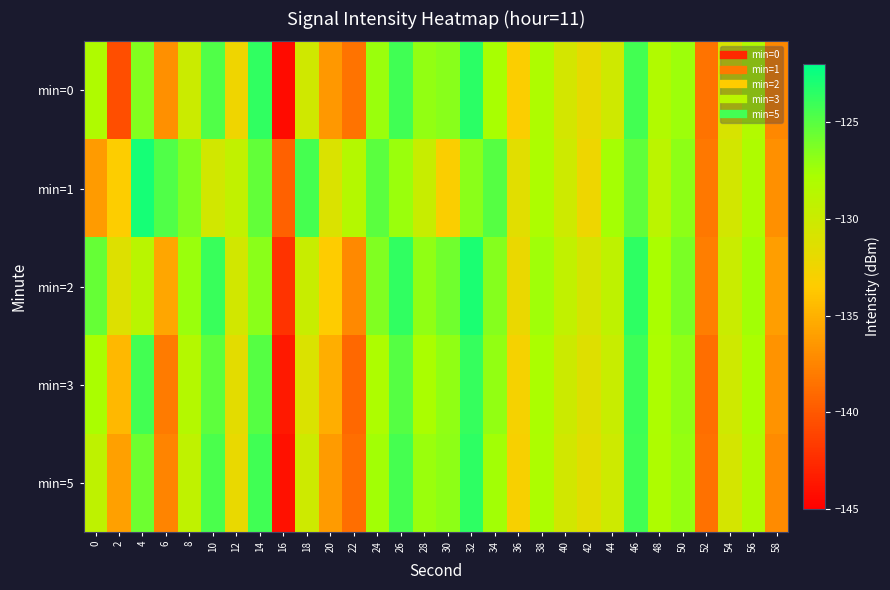

Reading left to right, extract all data points from this chart.

min=0: 0=-128.2	2=-140.5	4=-126.5	6=-136.8	8=-129.9	10=-124.7	12=-132.4	14=-123.7	16=-144.3	18=-130.3	20=-136.4	22=-138.4	24=-127.3	26=-124.2	28=-127.0	30=-126.6	32=-123.5	34=-127.7	36=-133.3	38=-128.1	40=-130.6	42=-131.9	44=-130.2	46=-124.3	48=-128.2	50=-127.3	52=-138.5	54=-130.8	56=-128.3	58=-137.3
min=1: 0=-136.3	2=-133.4	4=-122.8	6=-124.7	8=-126.3	10=-130.4	12=-129.3	14=-125.4	16=-139.5	18=-124.4	20=-131.0	22=-128.5	24=-125.1	26=-127.3	28=-129.8	30=-133.2	32=-126.7	34=-124.9	36=-131.5	38=-128.0	40=-130.1	42=-132.4	44=-127.6	46=-125.3	48=-129.0	50=-126.8	52=-138.2	54=-130.5	56=-128.1	58=-136.9
min=2: 0=-125.5	2=-131.2	4=-128.8	6=-135.6	8=-127.3	10=-123.9	12=-130.4	14=-126.7	16=-142.1	18=-129.8	20=-133.5	22=-137.2	24=-126.4	26=-123.7	28=-126.9	30=-125.8	32=-122.9	34=-126.5	36=-132.1	38=-127.4	40=-129.3	42=-130.8	44=-129.1	46=-123.6	48=-127.8	50=-126.2	52=-137.9	54=-129.9	56=-127.5	58=-136.1
min=3: 0=-127.8	2=-134.6	4=-124.3	6=-138.0	8=-128.5	10=-125.2	12=-131.7	14=-124.9	16=-143.5	18=-131.0	20=-135.2	22=-139.1	24=-128.0	26=-124.9	28=-127.8	30=-126.9	32=-123.8	34=-127.0	36=-132.8	38=-127.9	40=-130.0	42=-131.3	44=-129.8	46=-124.1	48=-128.0	50=-126.9	52=-138.8	54=-130.2	56=-127.9	58=-136.7
min=5: 0=-129.1	2=-136.0	4=-125.7	6=-137.5	8=-129.2	10=-124.6	12=-132.0	14=-124.2	16=-144.0	18=-130.1	20=-136.2	22=-138.8	24=-127.5	26=-124.4	28=-127.3	30=-126.8	32=-123.6	34=-127.5	36=-133.0	38=-128.0	40=-130.4	42=-131.6	44=-130.1	46=-124.2	48=-128.1	50=-127.1	52=-138.6	54=-130.7	56=-128.2	58=-137.1